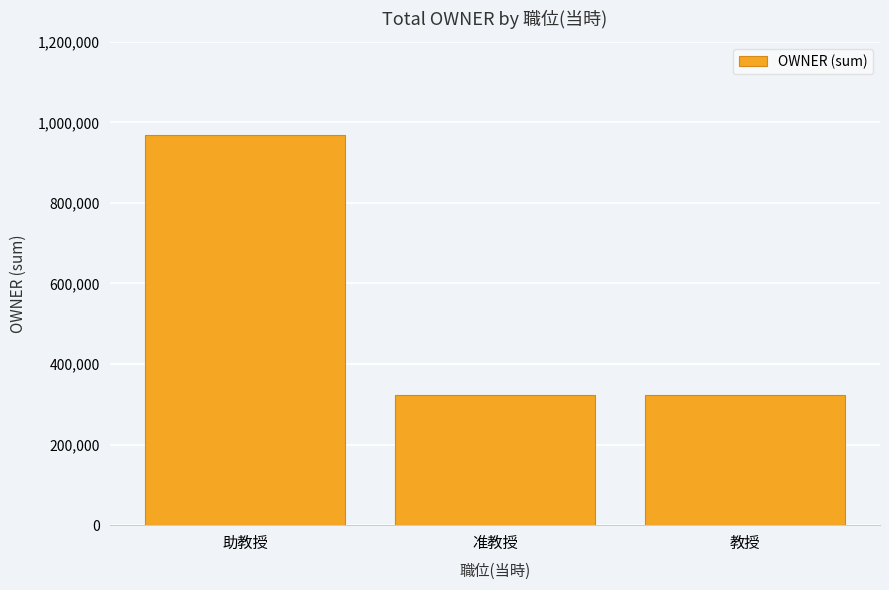

Are the bars horizontal?

No